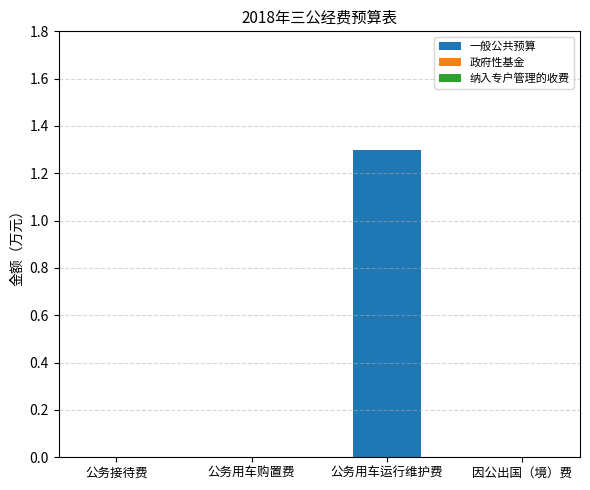

What is the change in value from 公务接待费 to 公务用车运行维护费?

+1.3